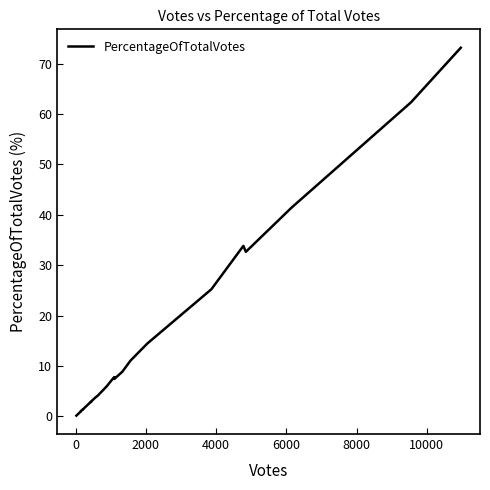

What is the maximum value shown in the chart?

73.1